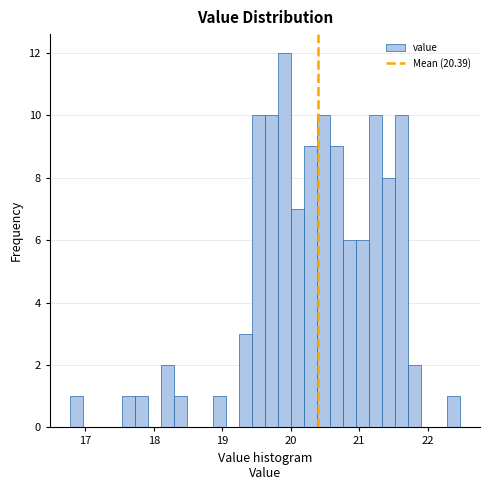

Read against the x-axis, roughly where is the centre of the tallest bar?

19.9